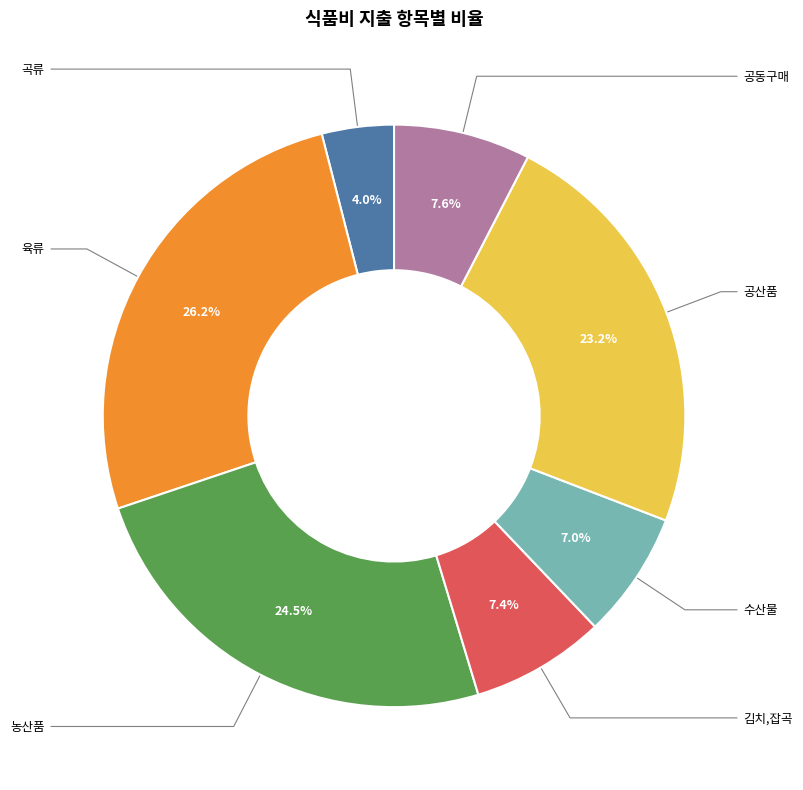

To the nearest percent, what is the combined percentage of 곡류 and 육류?

30%